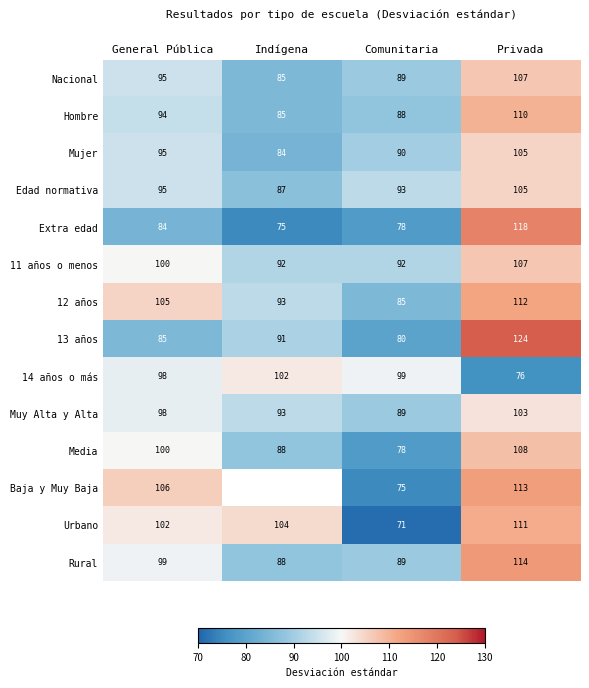

What is the difference between the second highest and second lowest values in the 13 años series?

6